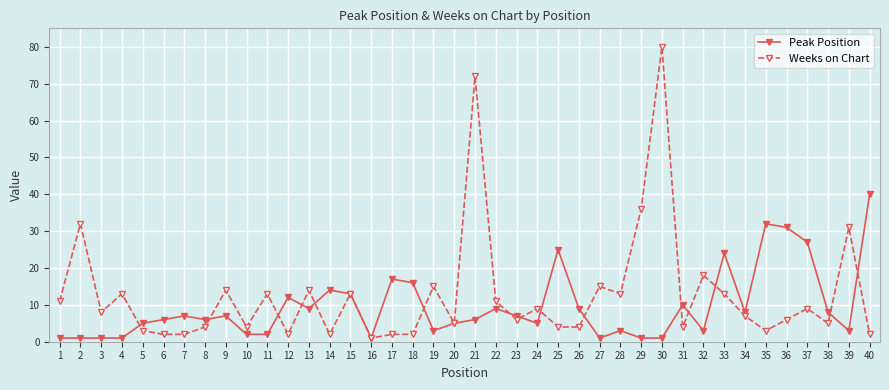

Between 22 and 28, which series saw the biggest shift?

Peak Position